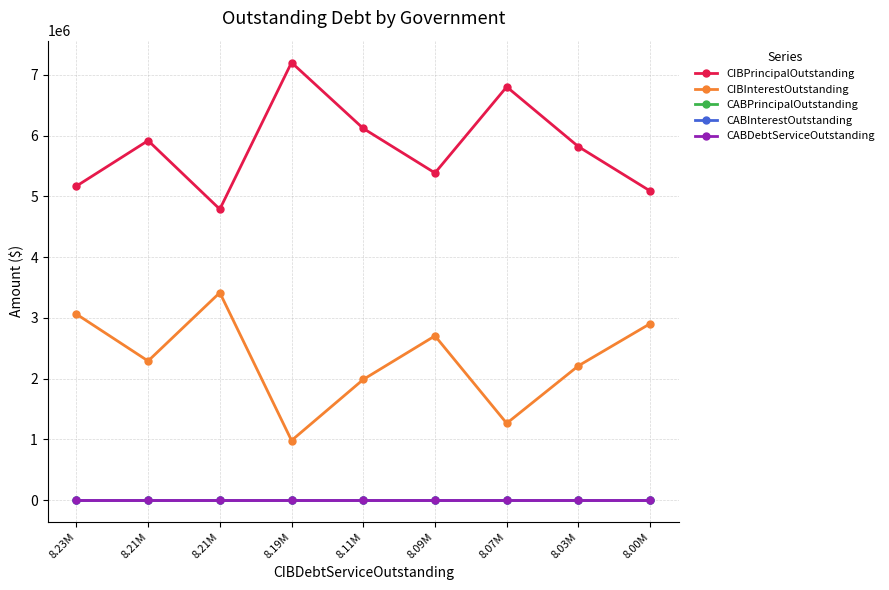

True or false: CIBInterestOutstanding has more than 2 interior local peaks.

False